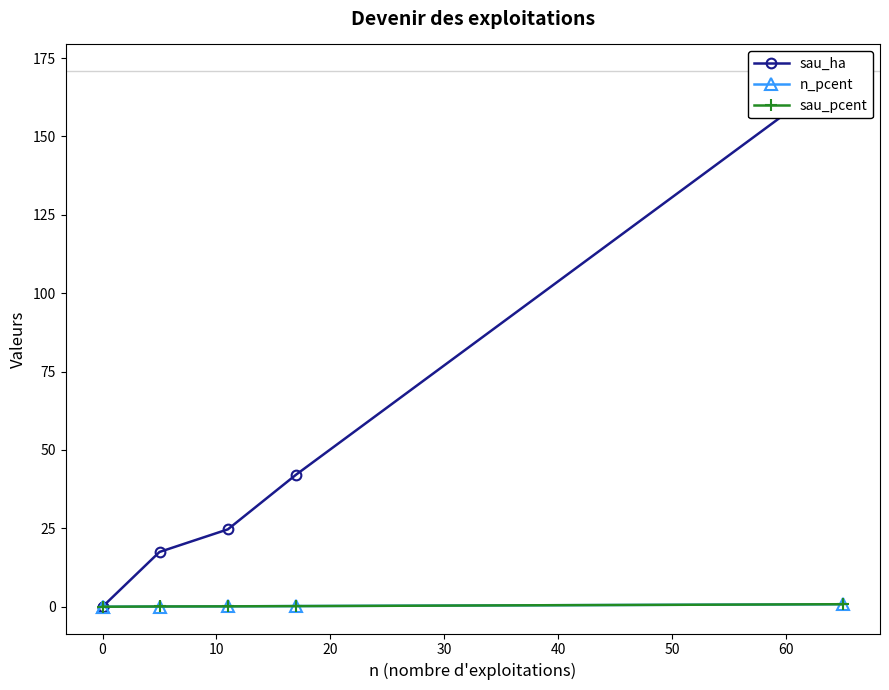

What is the average value of the n_pcent series?

0.2